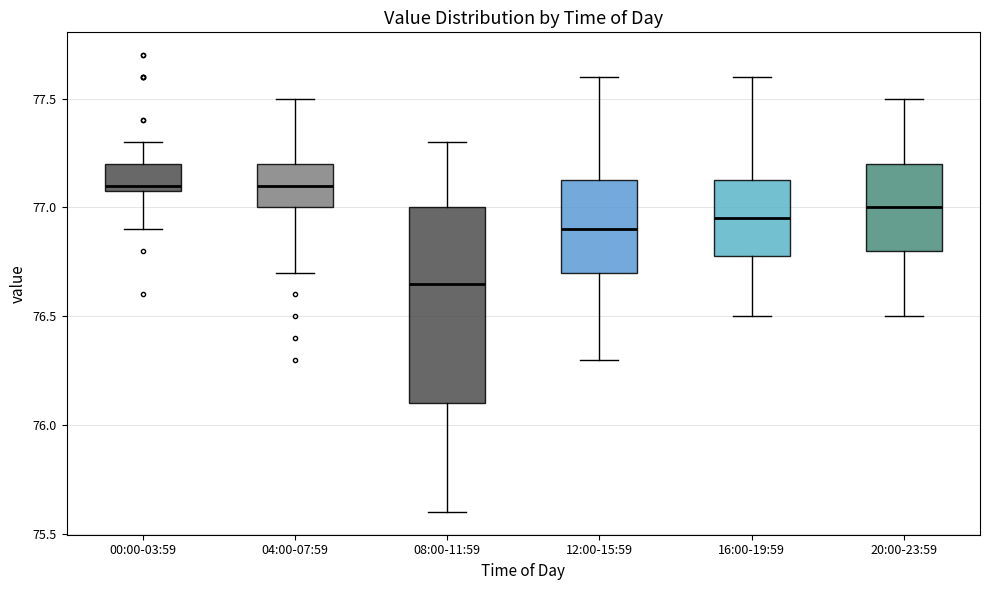

Where does the upper whisker of the box for 04:00-07:59 end on the y-axis? The values are not printed on the chart, so give them approximately, as read against the axis.

77.50